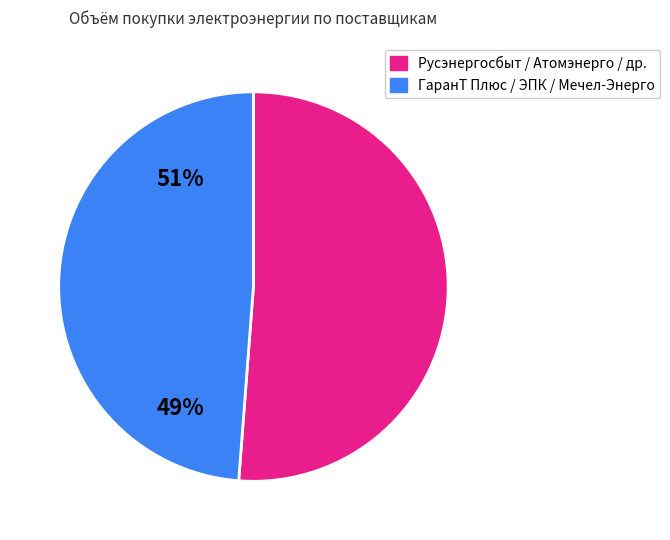

Is there a majority slice in this chart?

Yes